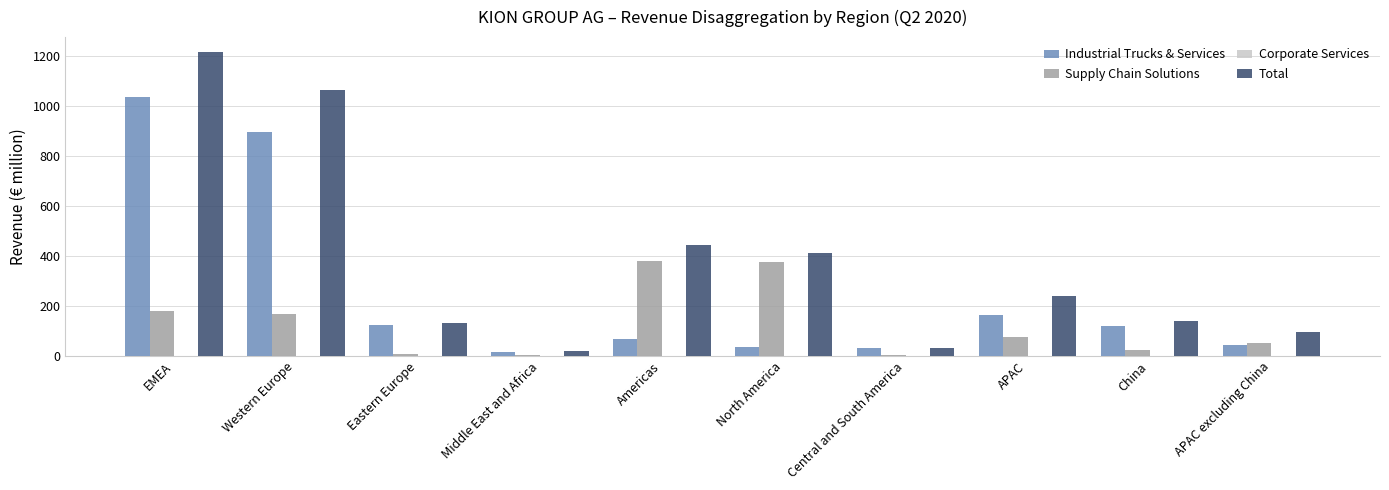

How many groups of bars are there?

10